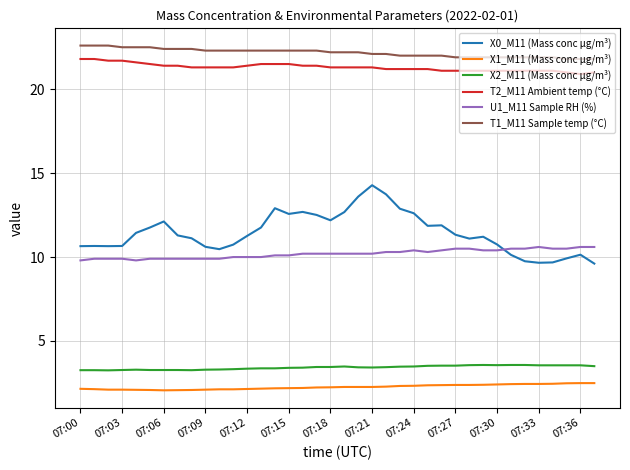

True or false: U1_M11 Sample RH (%) and X2_M11 (Mass conc μg/m³) cross at least once.

False